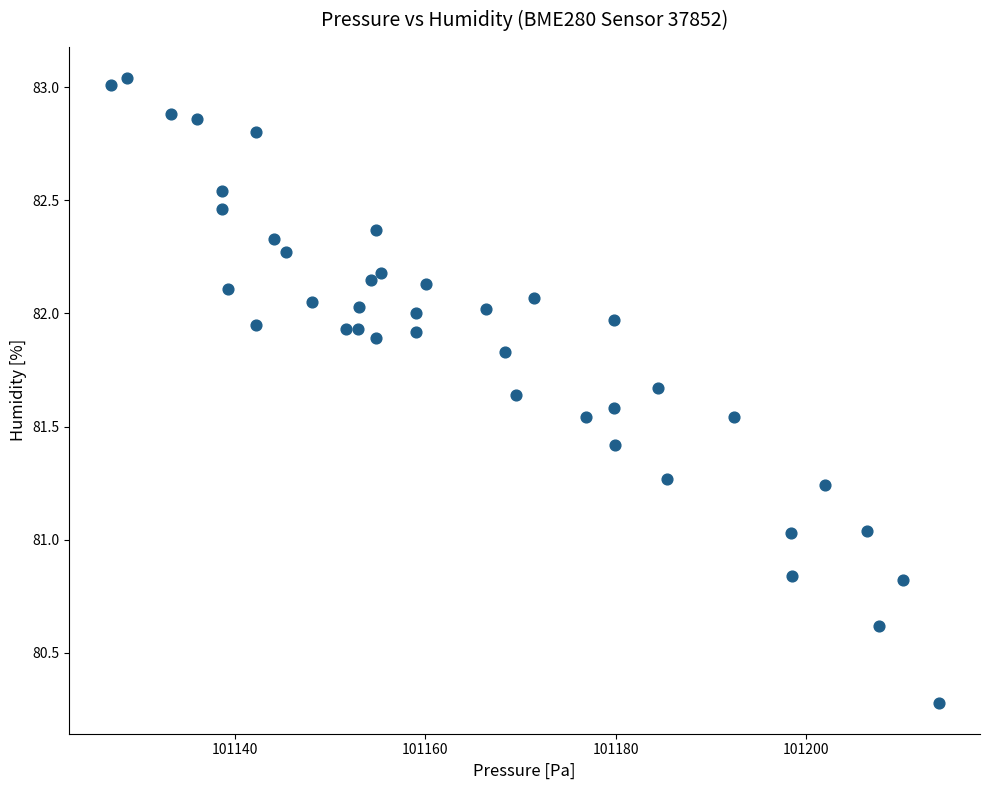

What is the range of Y values (max minus min)?

2.8